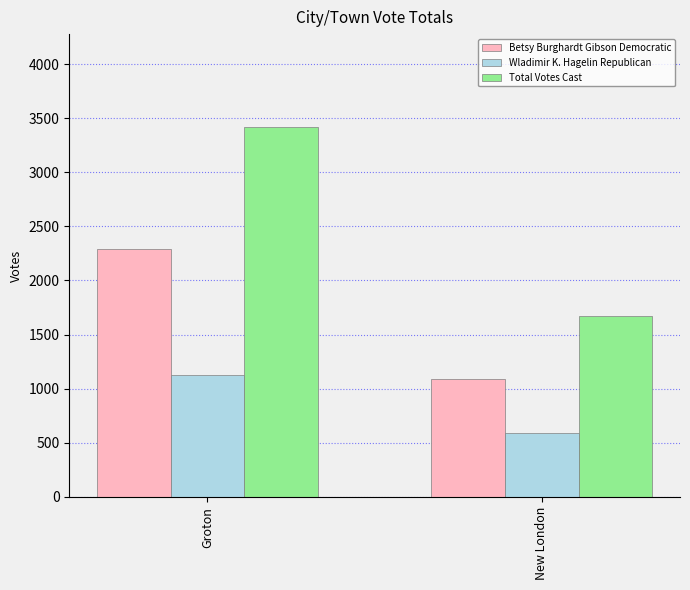

Is it true that Total Votes Cast equals 3421 at Groton?

True